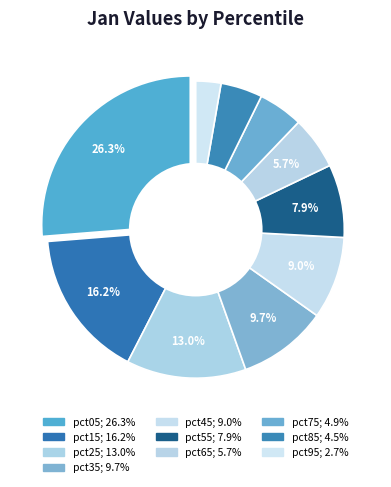

Combined, what portion of the pie is pct05 and pct15?

42.5%